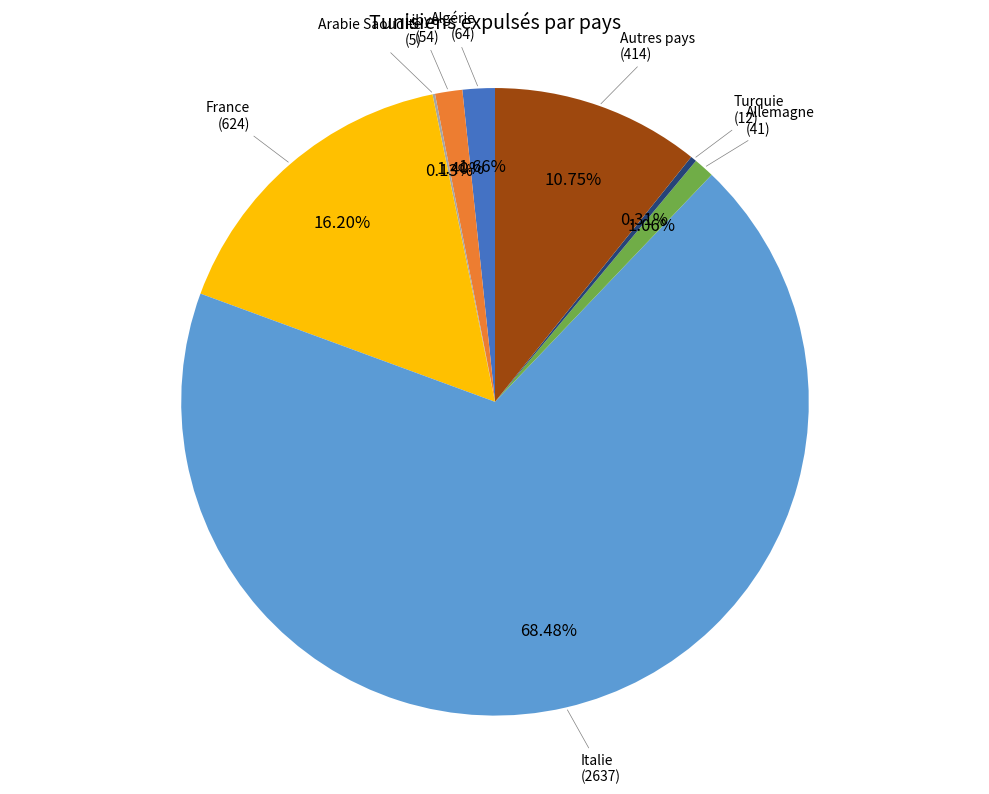

To the nearest percent, what is the difference between the largest and smallest slice percentages?

68%